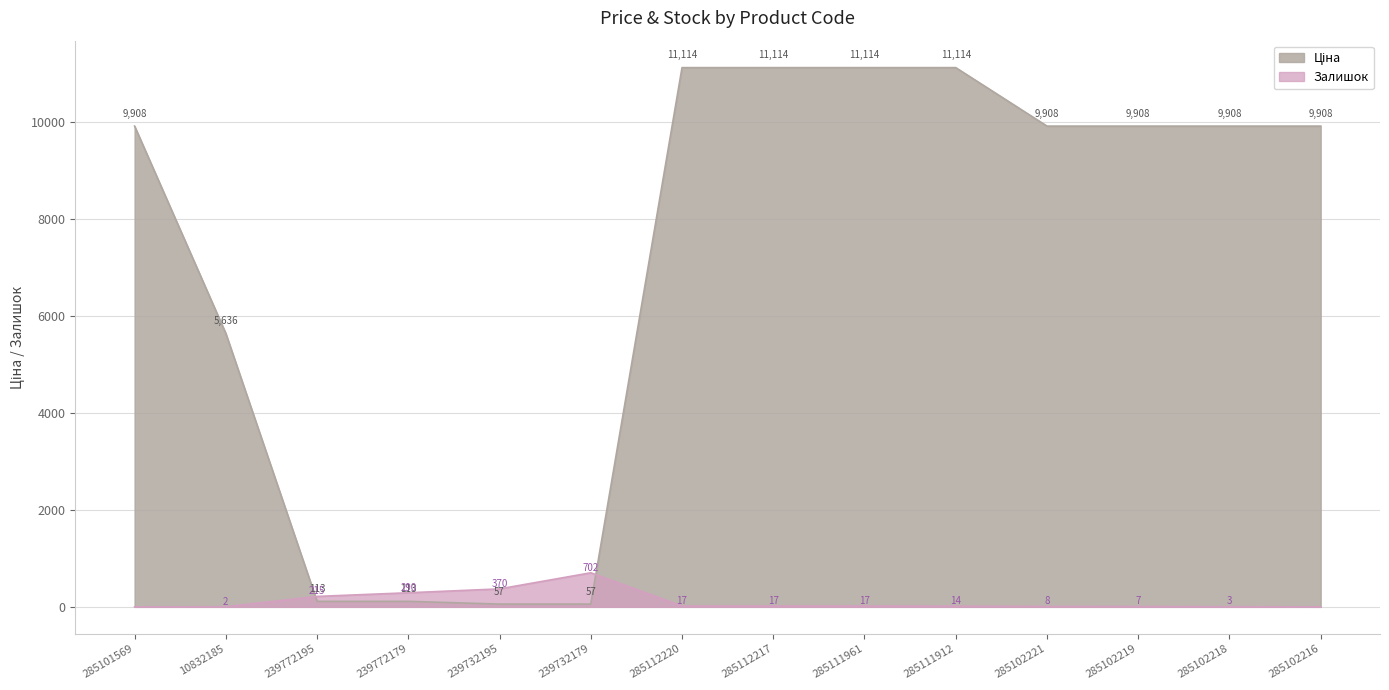

At which category does Залишок reach its first local peak?

239732179